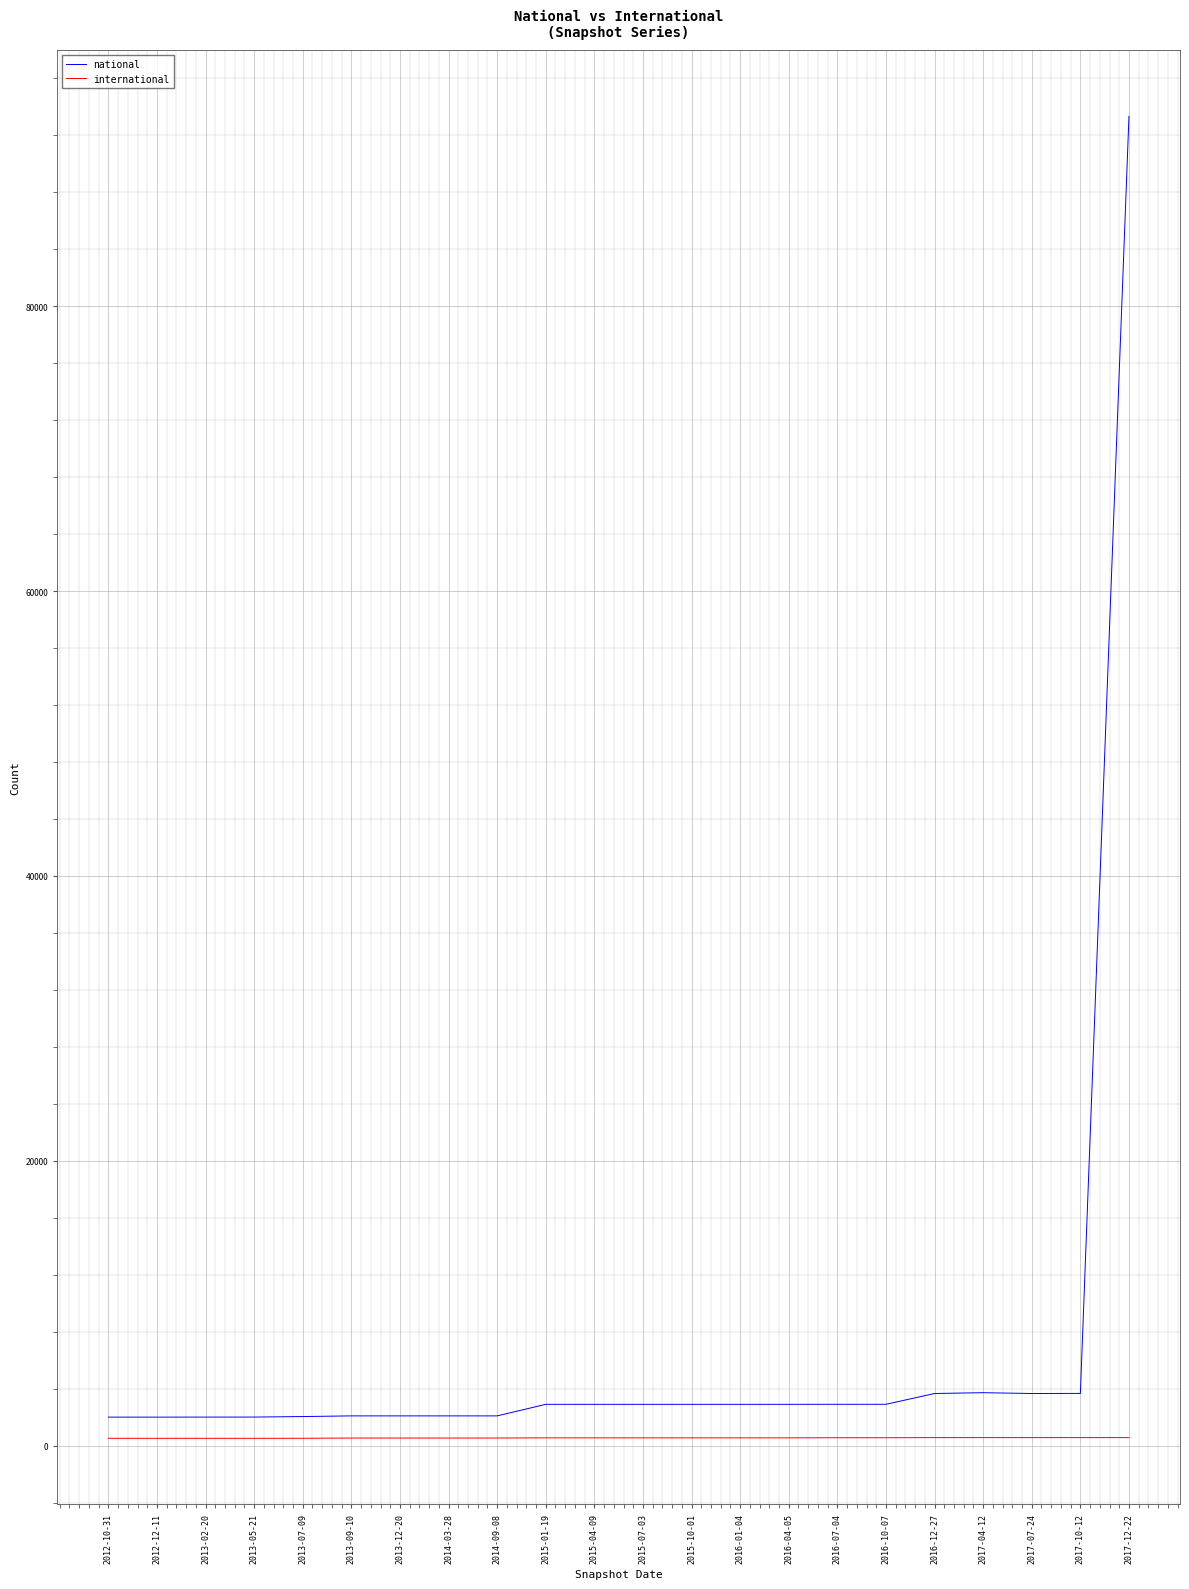

Is the value of national at 2017-12-22 greater than the value of international at 2017-07-24?

Yes